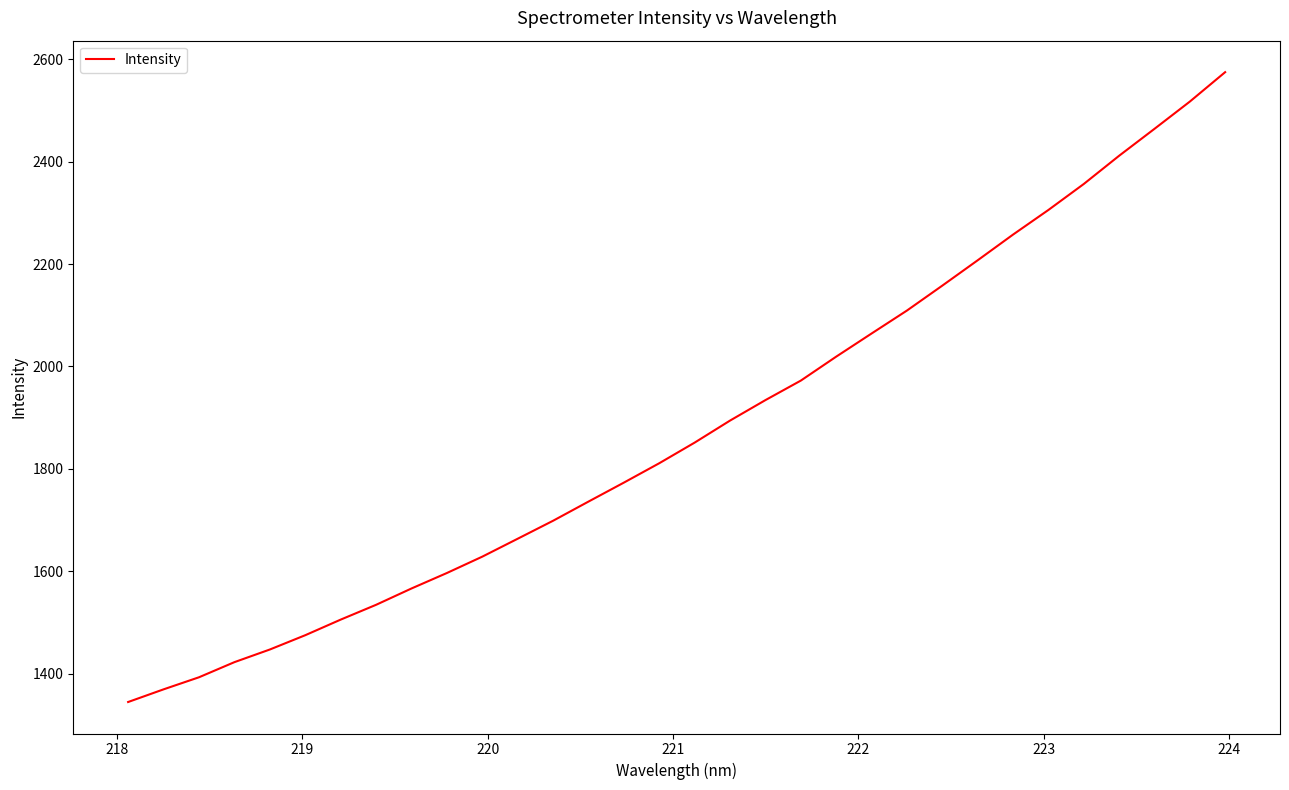

What is the maximum value shown in the chart?

2574.7